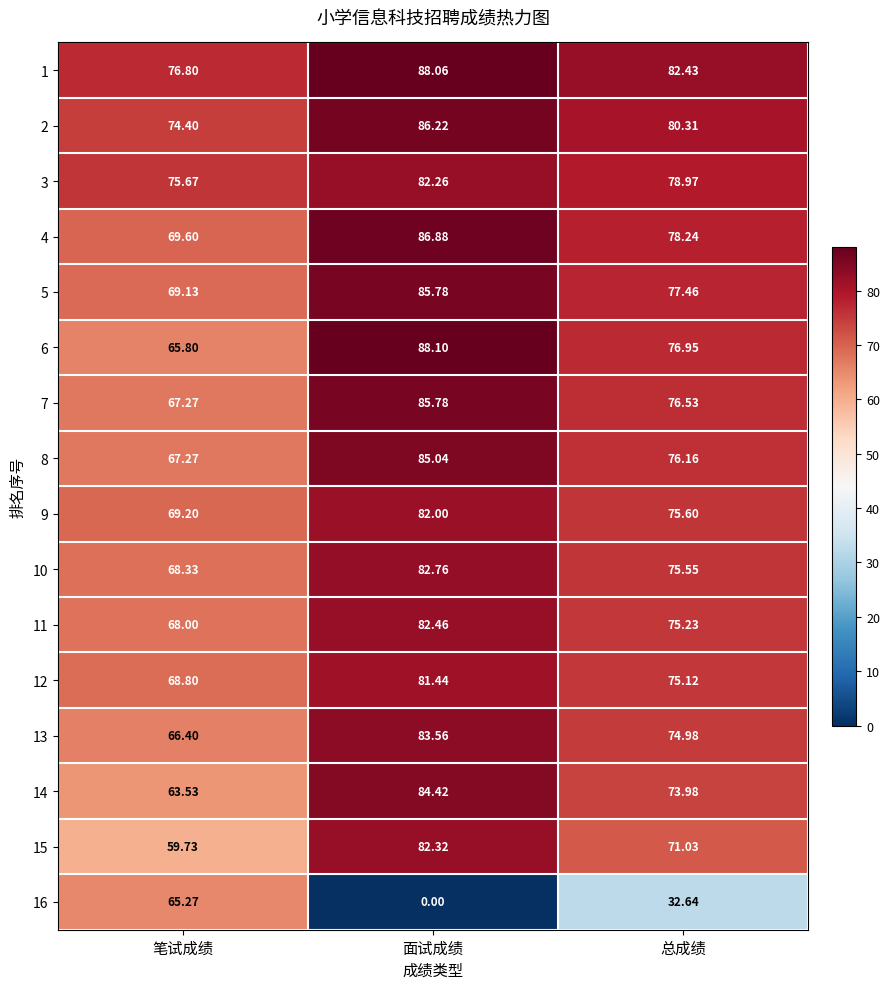

How many distinct data groups are displayed?

16